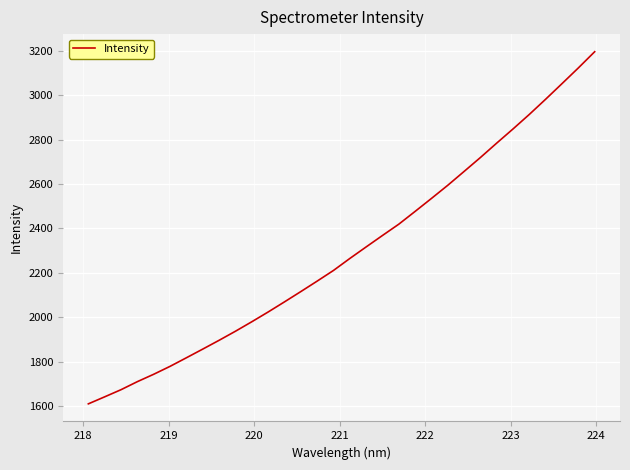

What is the greatest value displayed?

3196.4